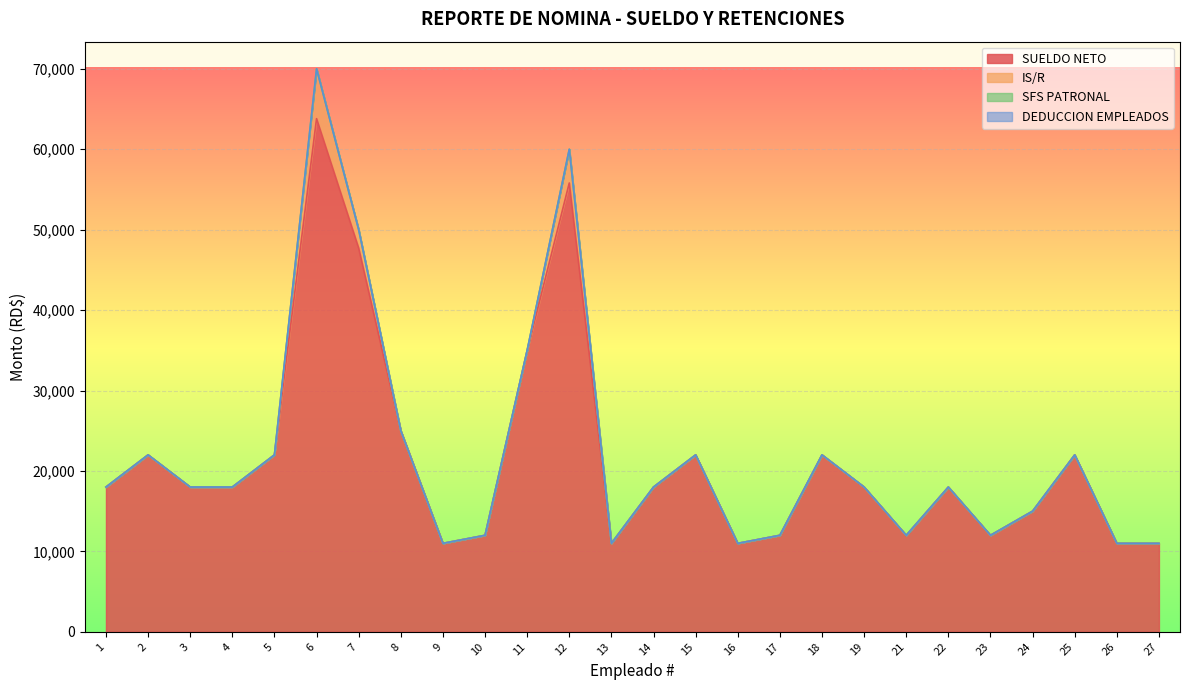

True or false: SUELDO NETO and DEDUCCION EMPLEADOS intersect in this chart.

False